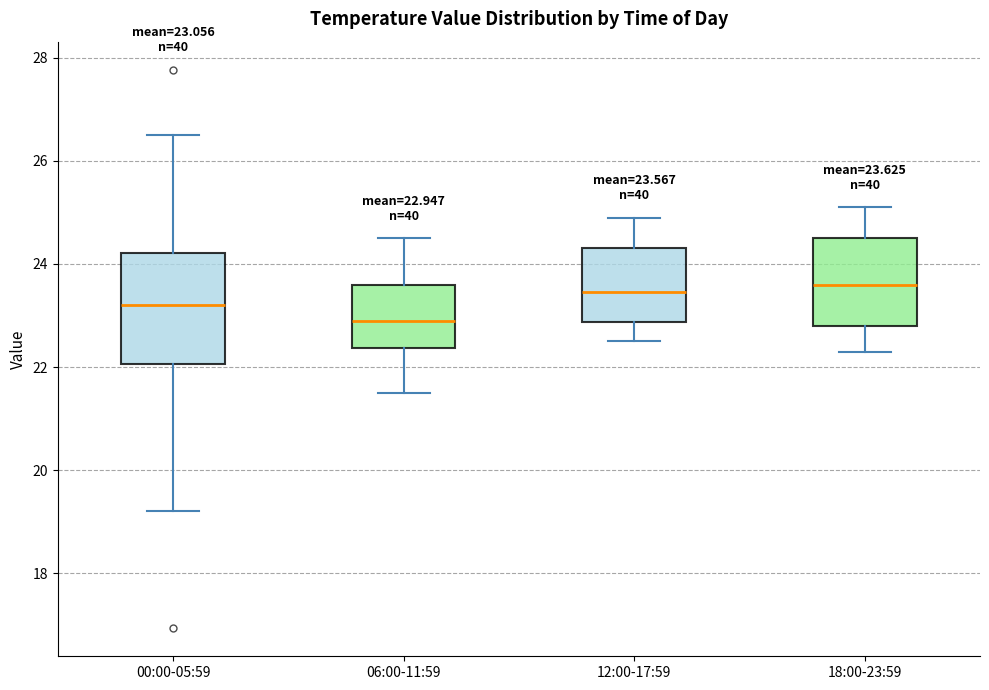

Which box has the lowest median line?

06:00-11:59